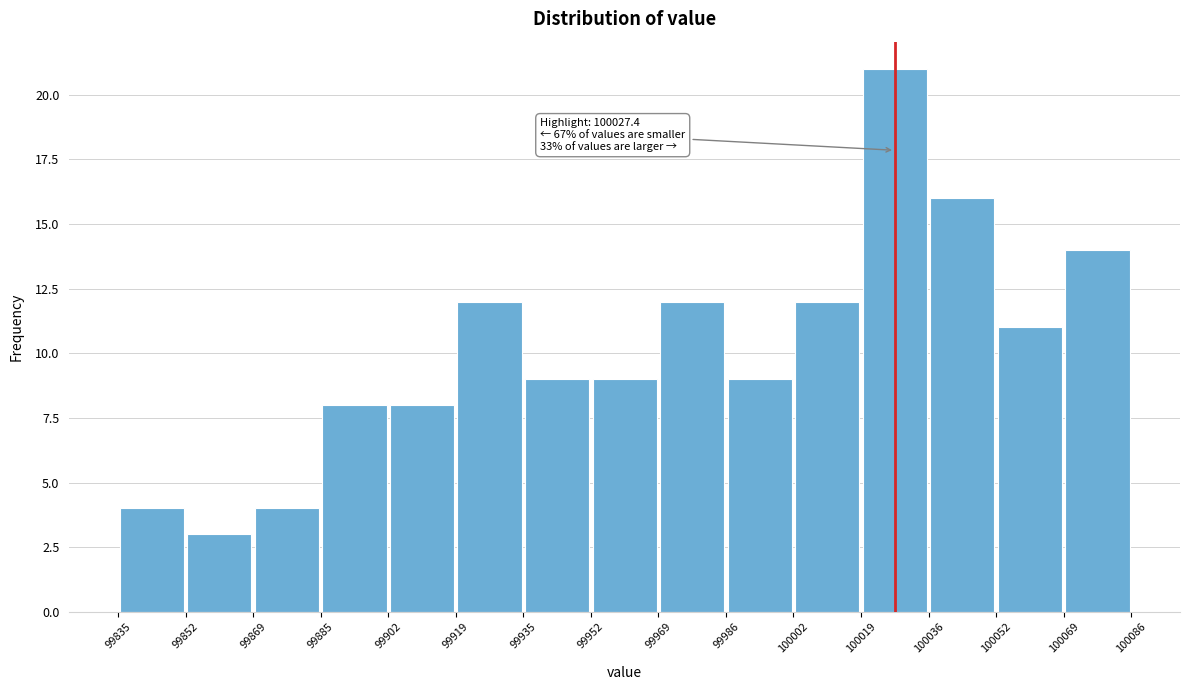

Which range on the x-axis has the tallest bar?

100019 to 100036